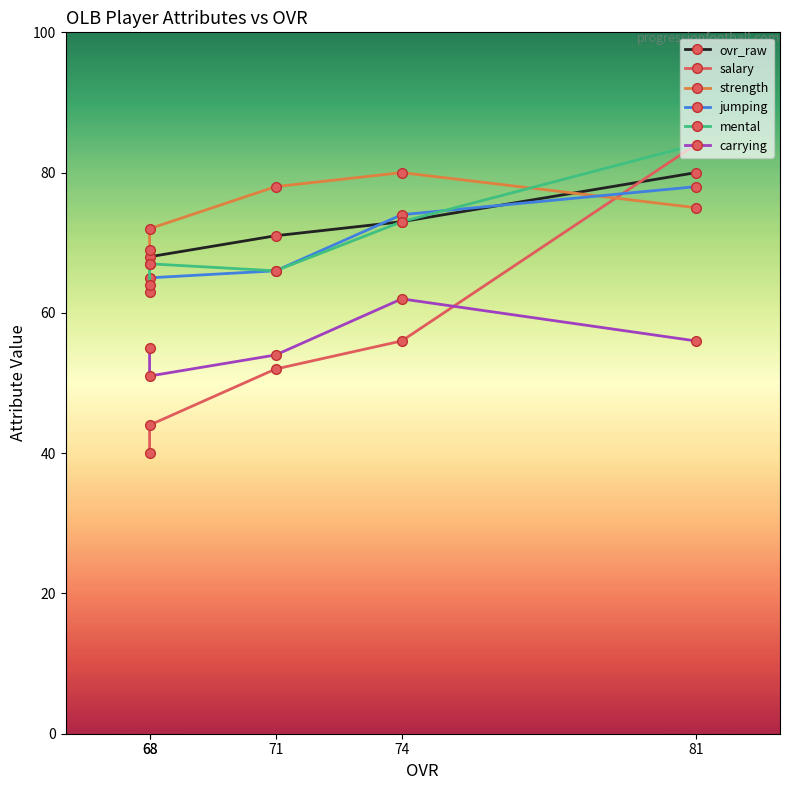

Reading left to right, transcribe all the data shown in this chart.

ovr_raw: 81=80	74=73	71=71	68=68	68=67
salary: 81=84	74=56	71=52	68=44	68=40
strength: 81=75	74=80	71=78	68=72	68=69
jumping: 81=78	74=74	71=66	68=65	68=63
mental: 81=84	74=73	71=66	68=67	68=64
carrying: 81=56	74=62	71=54	68=51	68=55